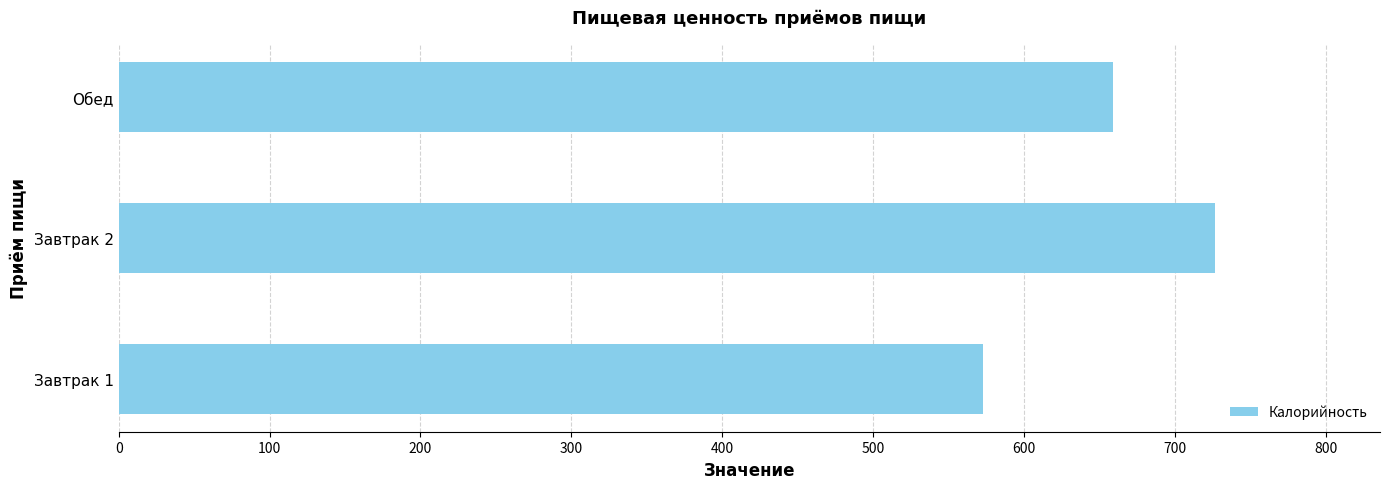

The chart shows a value of 310 at Обед. True or false?

False